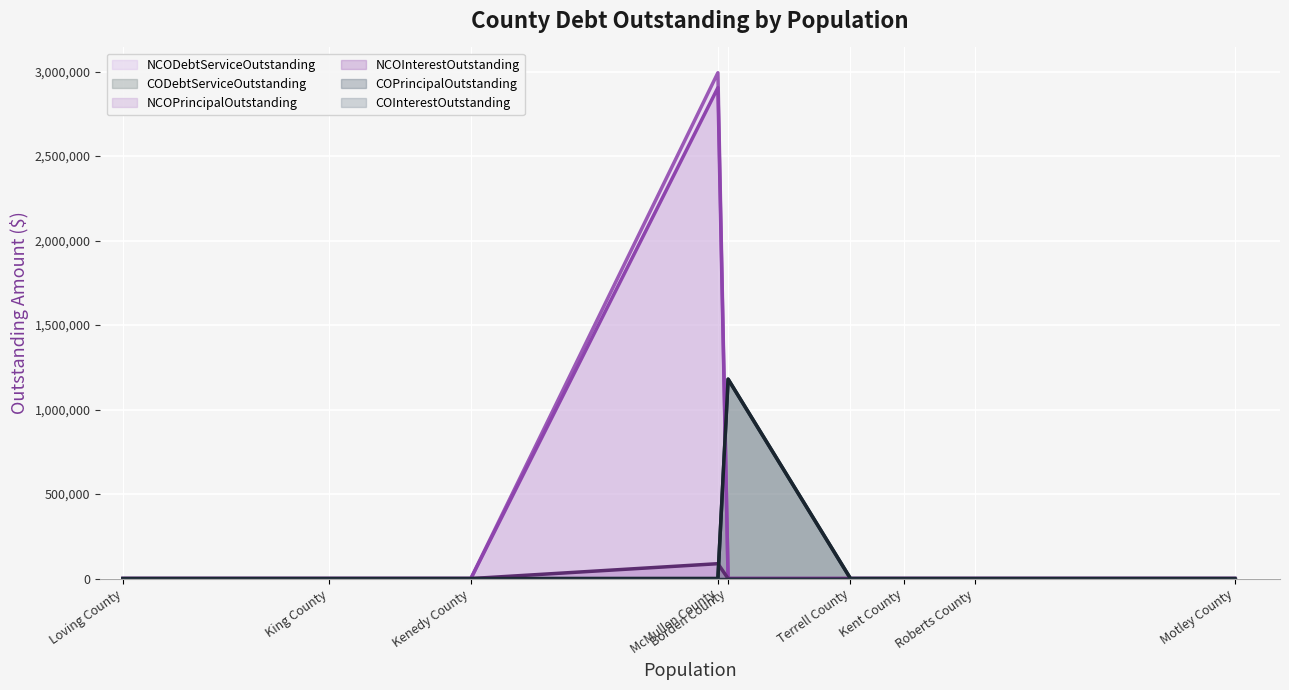

Where is the first local maximum for COPrincipalOutstanding?

Borden County